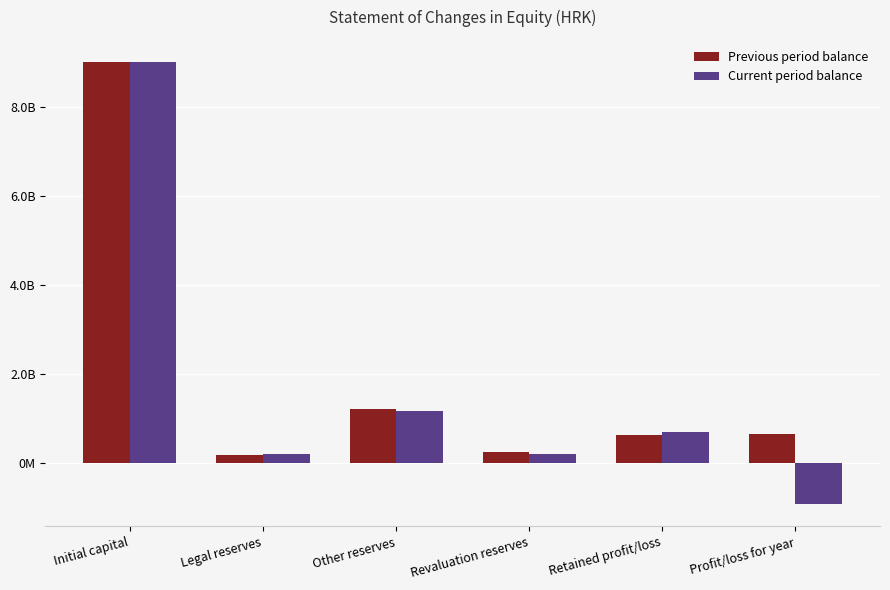

What is the difference between the Previous period balance values at Other reserves and Initial capital?

7786000000